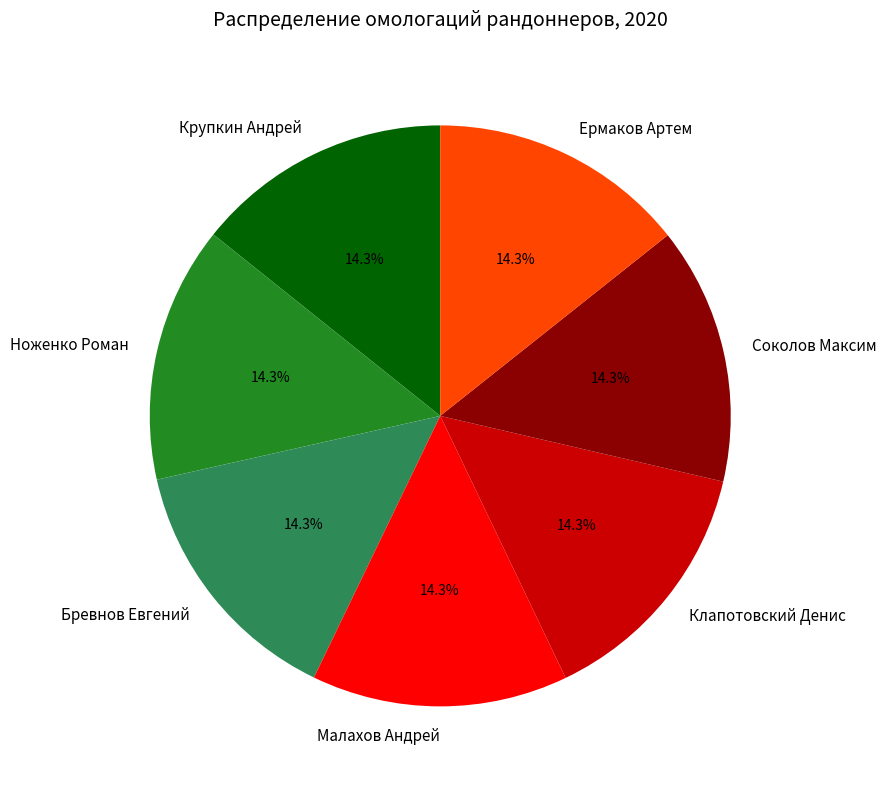

Is there any slice that represents more than half of the pie?

No